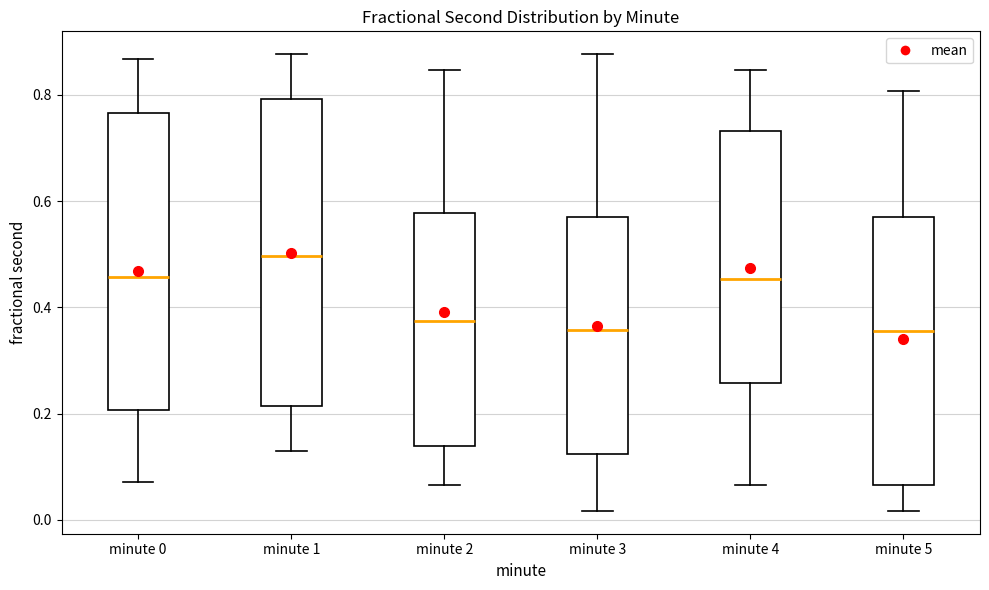

Reading left to right, read every box against the y-axis: the position of its median line, the range the box covers, and the ends of its whiskers. The values are not printed on the chart, so give them approximately, as read against the axis.

minute 0: median 0.46, box 0.20 to 0.76, whiskers 0.08 to 0.86
minute 1: median 0.50, box 0.22 to 0.80, whiskers 0.12 to 0.88
minute 2: median 0.38, box 0.14 to 0.58, whiskers 0.06 to 0.84
minute 3: median 0.36, box 0.12 to 0.56, whiskers 0.02 to 0.88
minute 4: median 0.46, box 0.26 to 0.74, whiskers 0.06 to 0.84
minute 5: median 0.36, box 0.06 to 0.56, whiskers 0.02 to 0.80